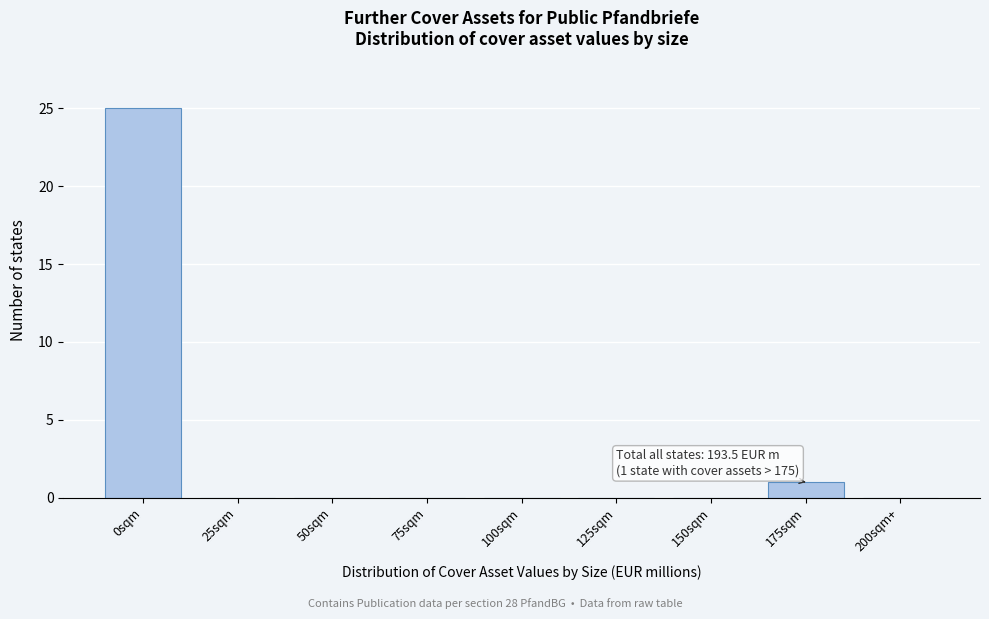

Reading right to left, extract all data points from this chart.

200sqm+=0	175sqm=1	150sqm=0	125sqm=0	100sqm=0	75sqm=0	50sqm=0	25sqm=0	0sqm=25